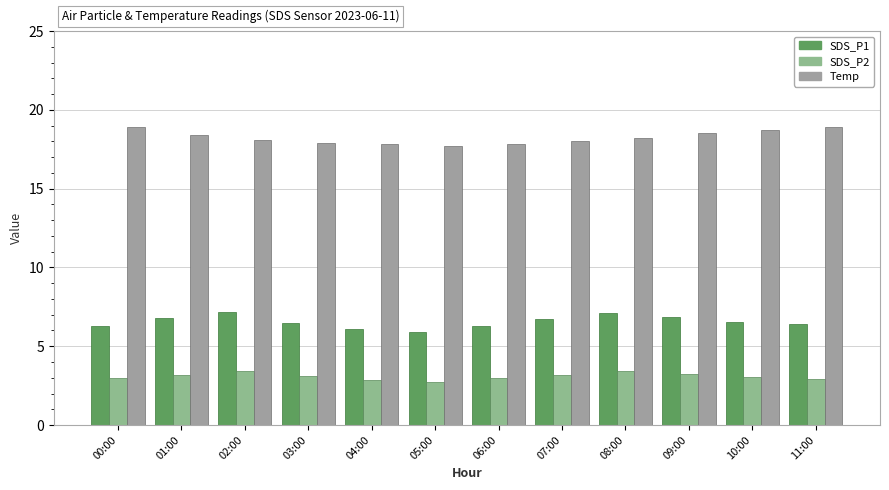

Between 11:00 and 00:00, which is larger?

11:00